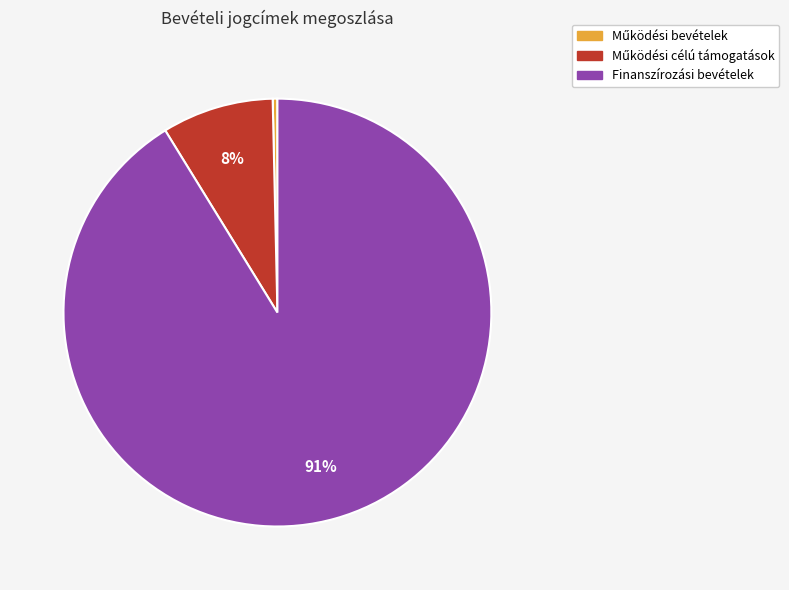

To the nearest percent, what is the average slice percentage?

33%